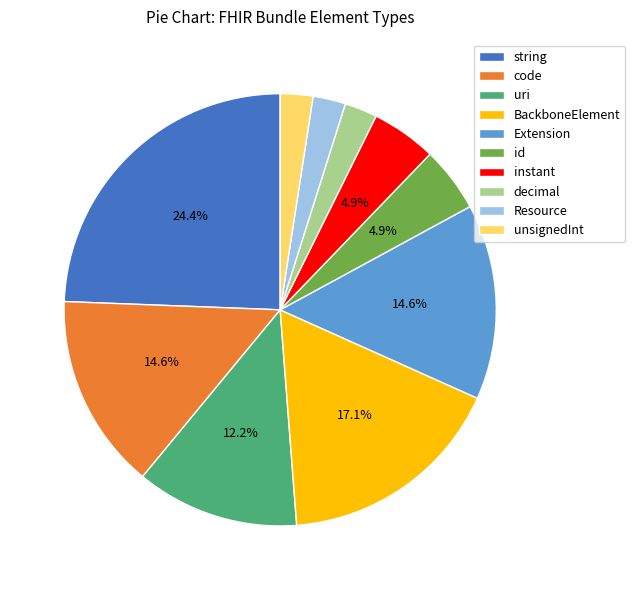

Combined, do id and Extension account for over 50%?

No